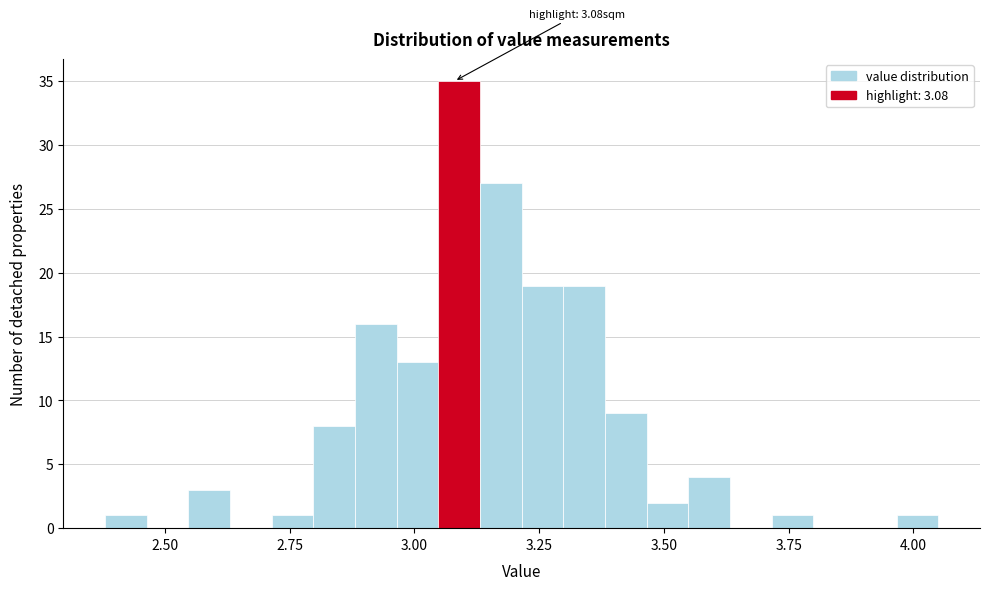

Read against the x-axis, roughly where is the centre of the tallest bar?

3.10